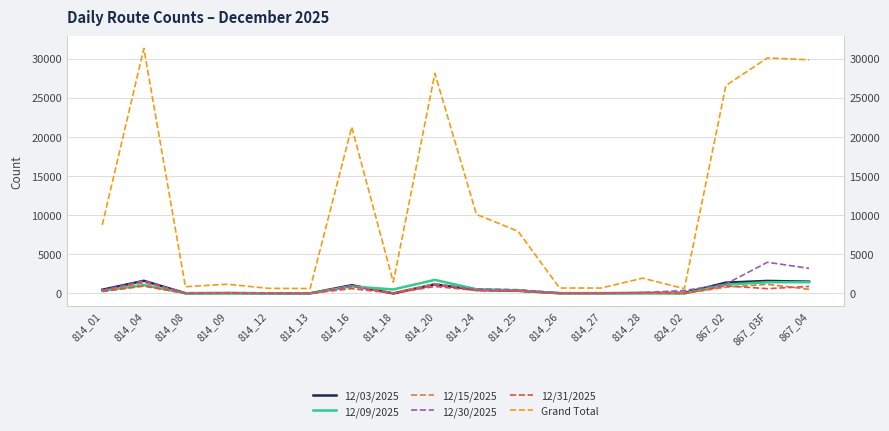

What is the label of the 1st point from the right?

867_04